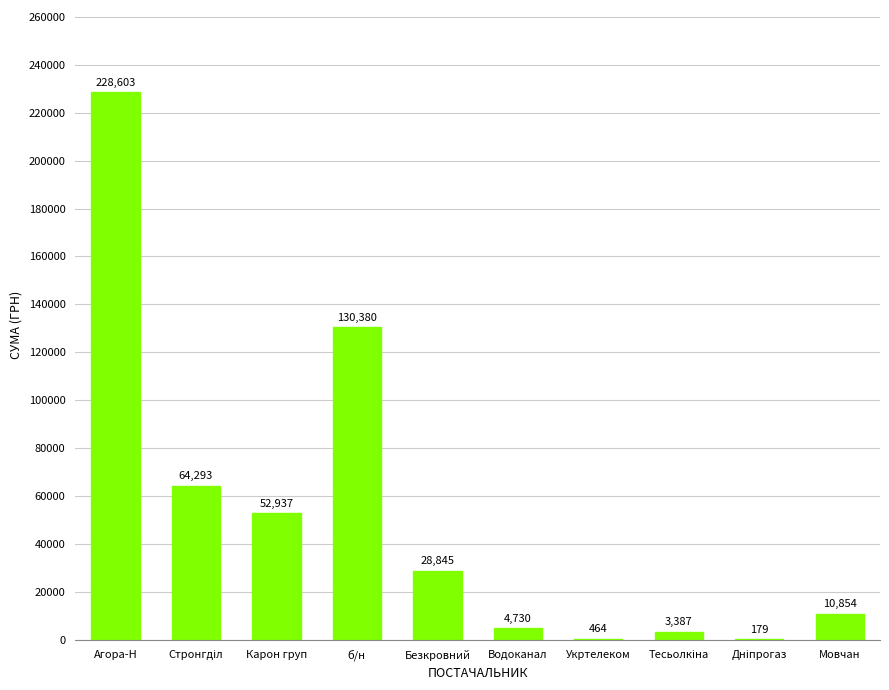

What is the sum of all values?

524672.0